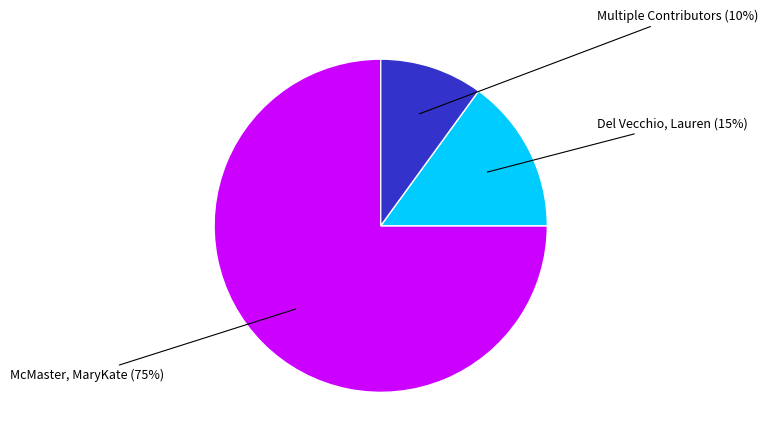

Does any single category account for the majority?

Yes